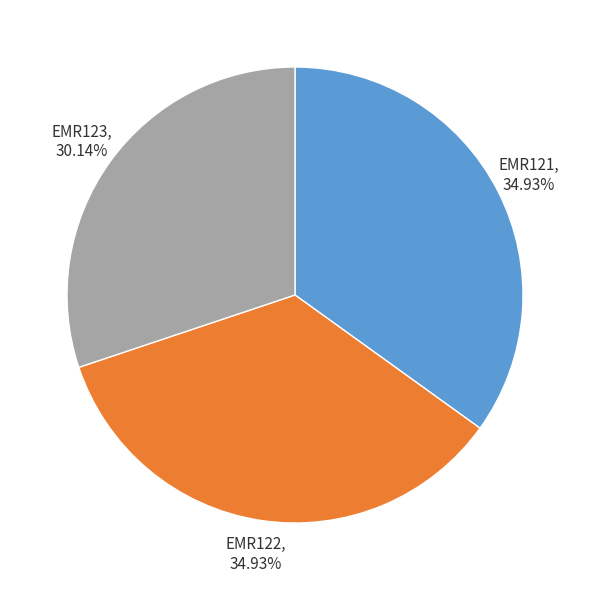

Approximately how many times larger is the value at EMR121 compared to EMR122?

1.0